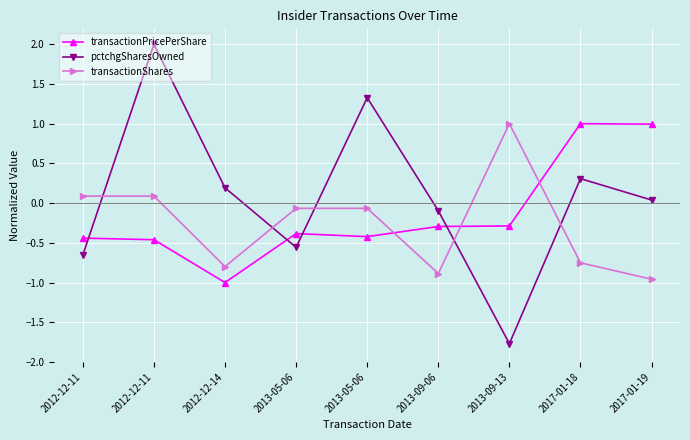

At which label is pctchgSharesOwned closest to 0?

2017-01-19